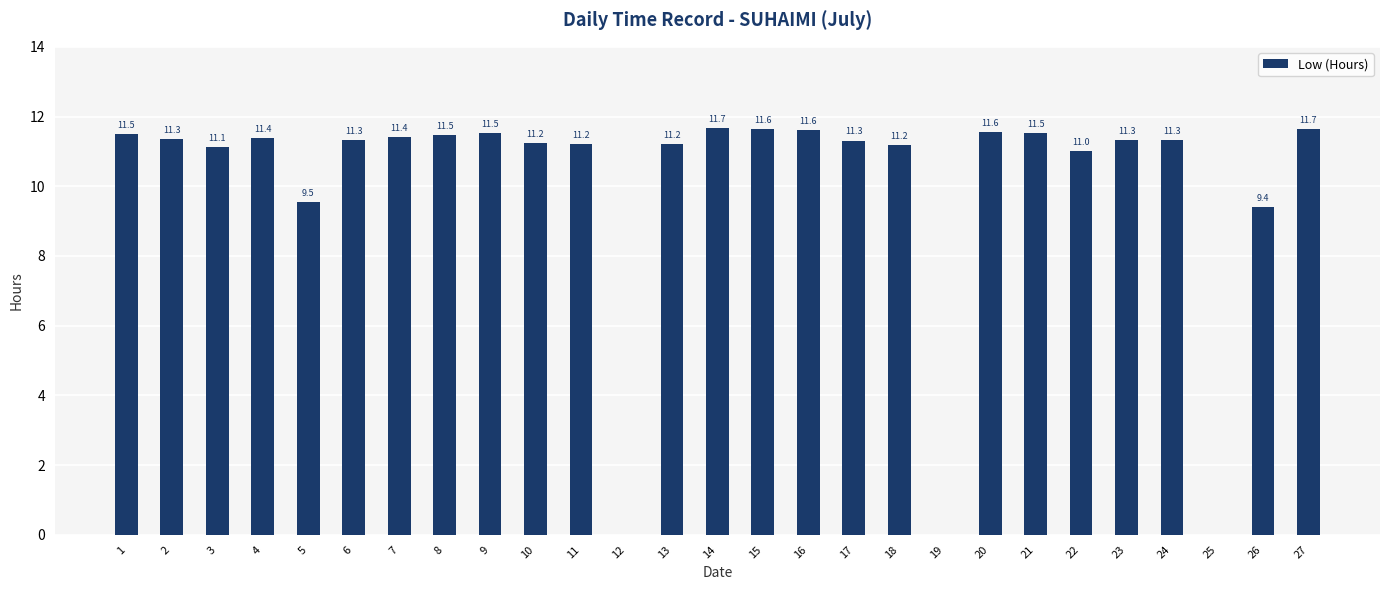

Between 26 and 5, which is larger?

5